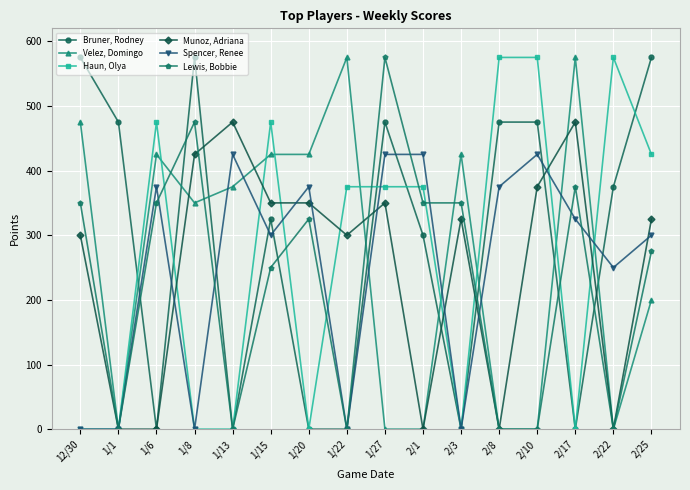

What is the label of the 12th point from the left?

2/8